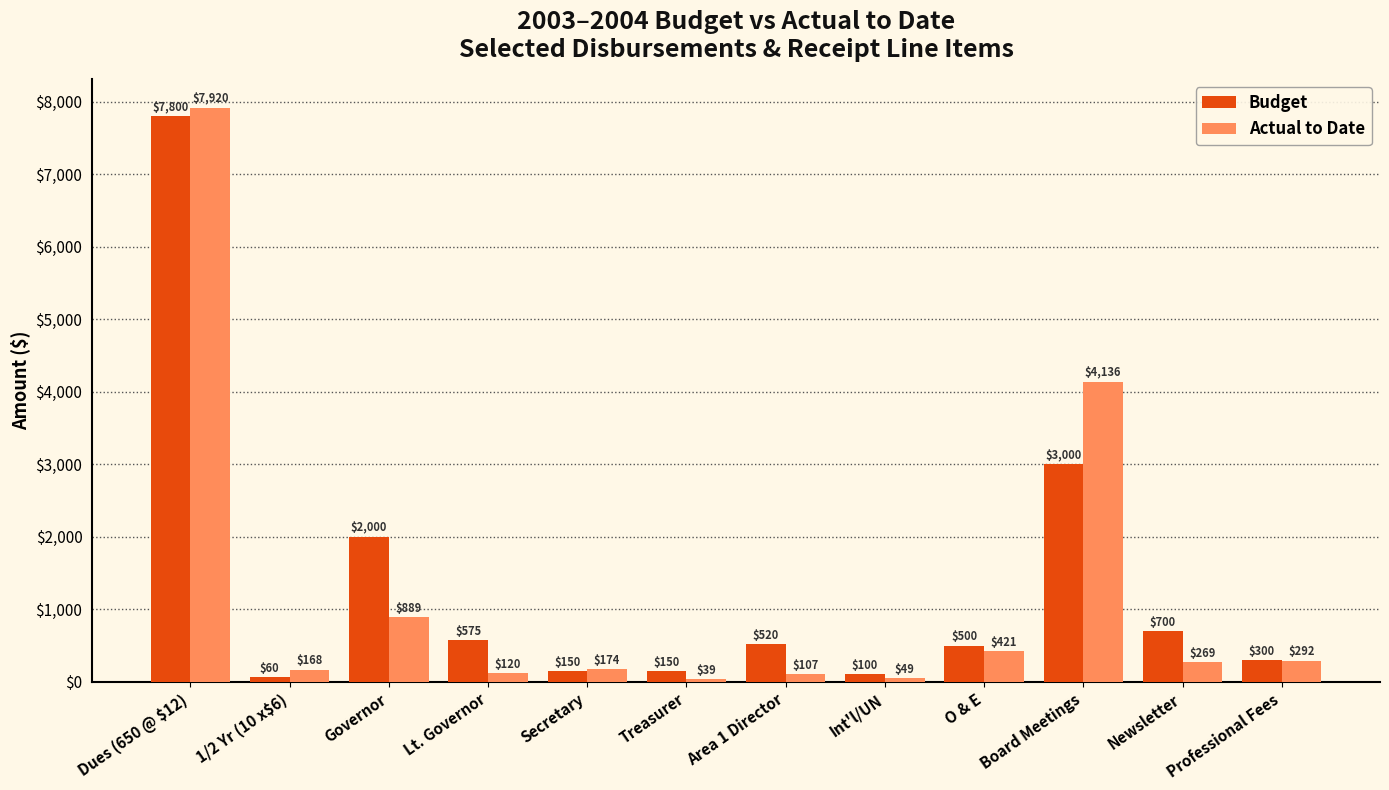

At which label does Budget reach its minimum?

1/2 Yr (10 x$6)